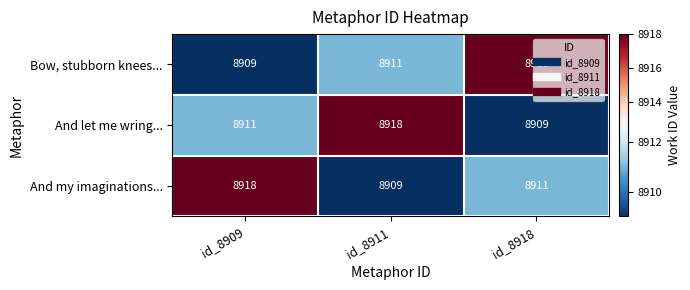

How many distinct data groups are displayed?

3